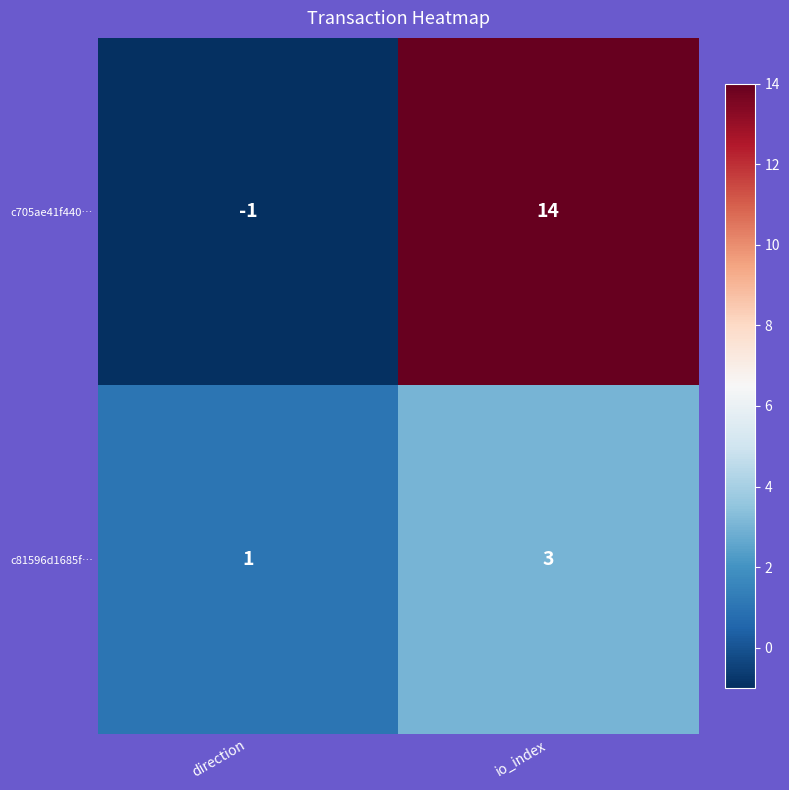

True or false: c81596d1685f… has a value of 2 at direction.

False